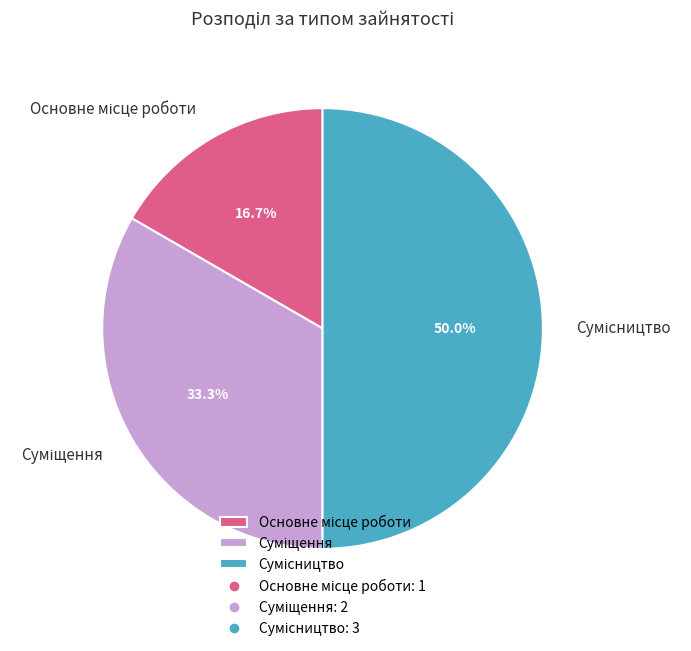

Combined, what portion of the pie is Сумісництво and Основне місце роботи?

66.7%